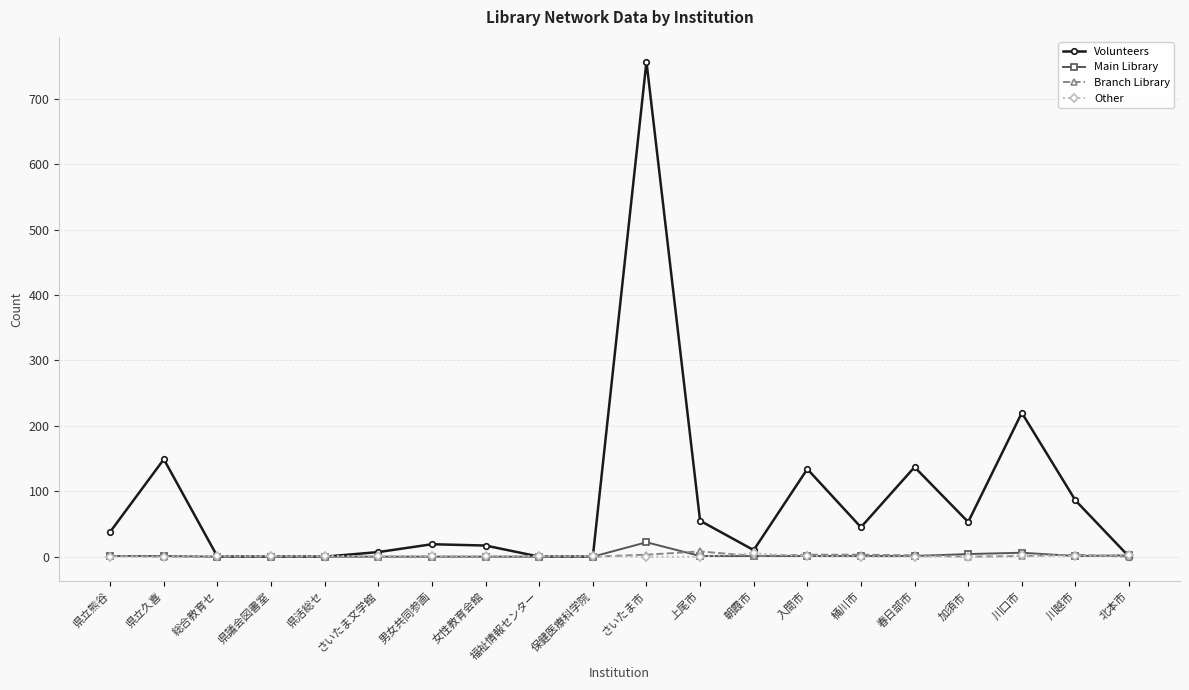

What is the label of the 6th point from the right?

桶川市